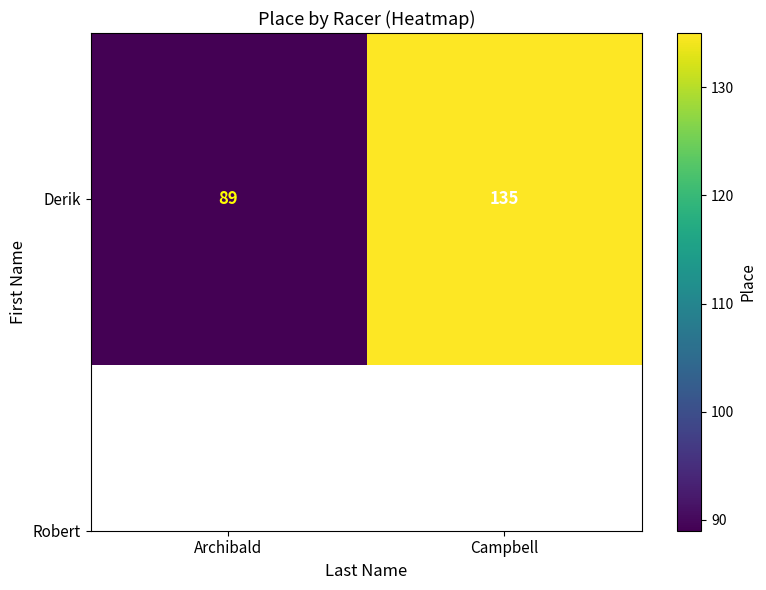

Reading left to right, transcribe all the data shown in this chart.

Archibald=89	Campbell=135